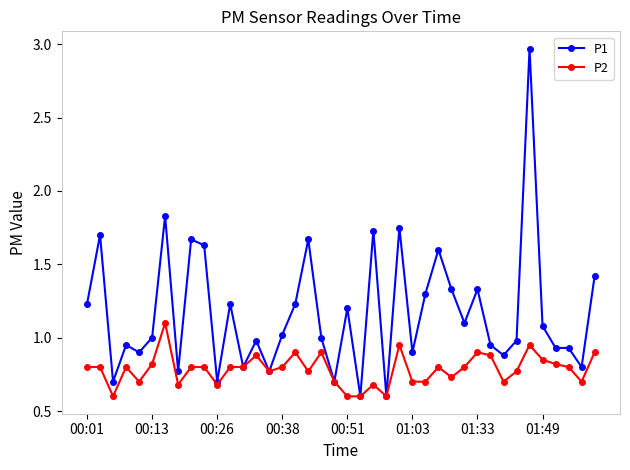

True or false: P1 has more than 0 interior local peaks.

True